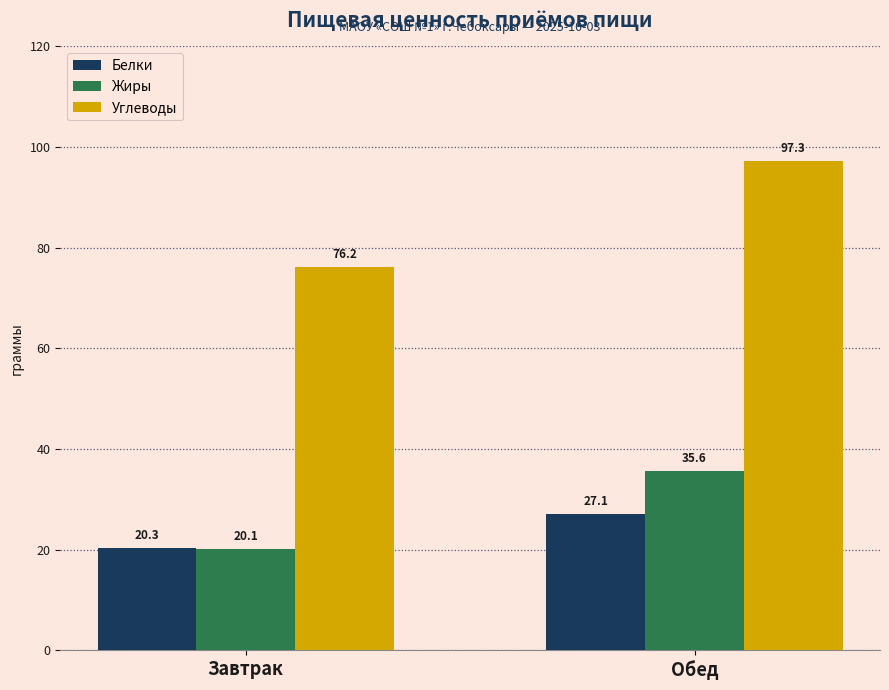

What is the difference between the highest and lowest values at Завтрак?

56.0